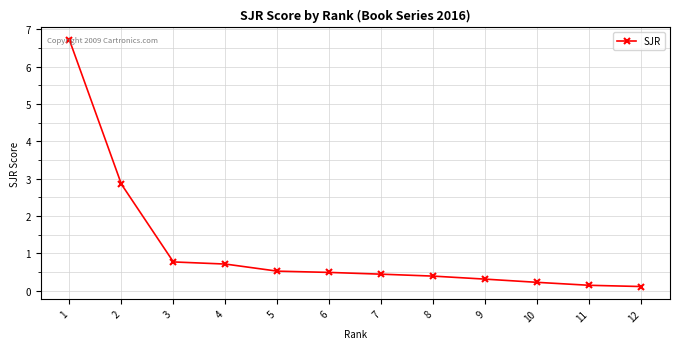

Reading left to right, list all the values displayed in this chart.

6.7	2.8	0.8	0.7	0.5	0.5	0.4	0.4	0.3	0.2	0.1	0.1